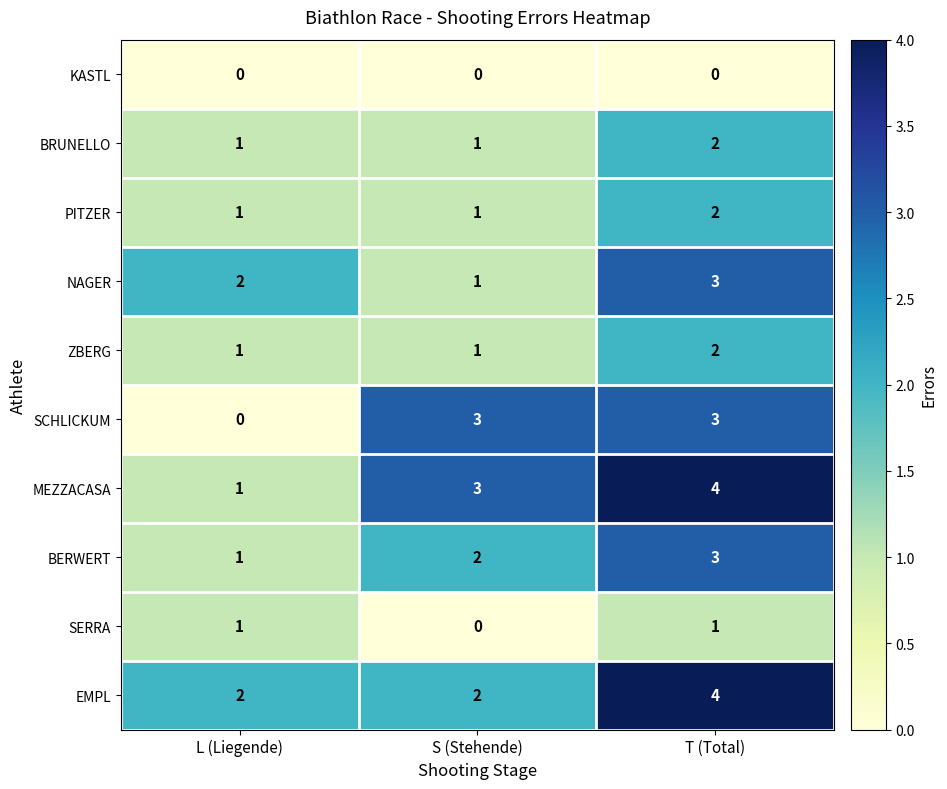

List the labels in order of NAGER value, largest first.

T (Total), L (Liegende), S (Stehende)